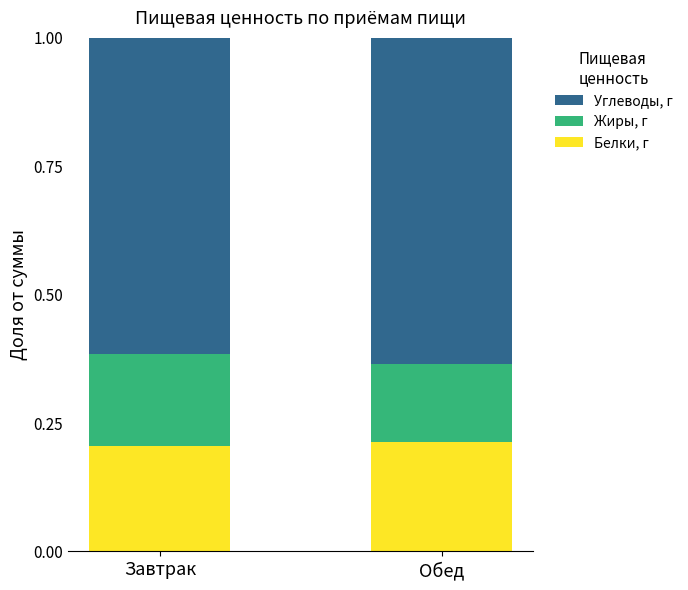

How many bars are there in total?

2